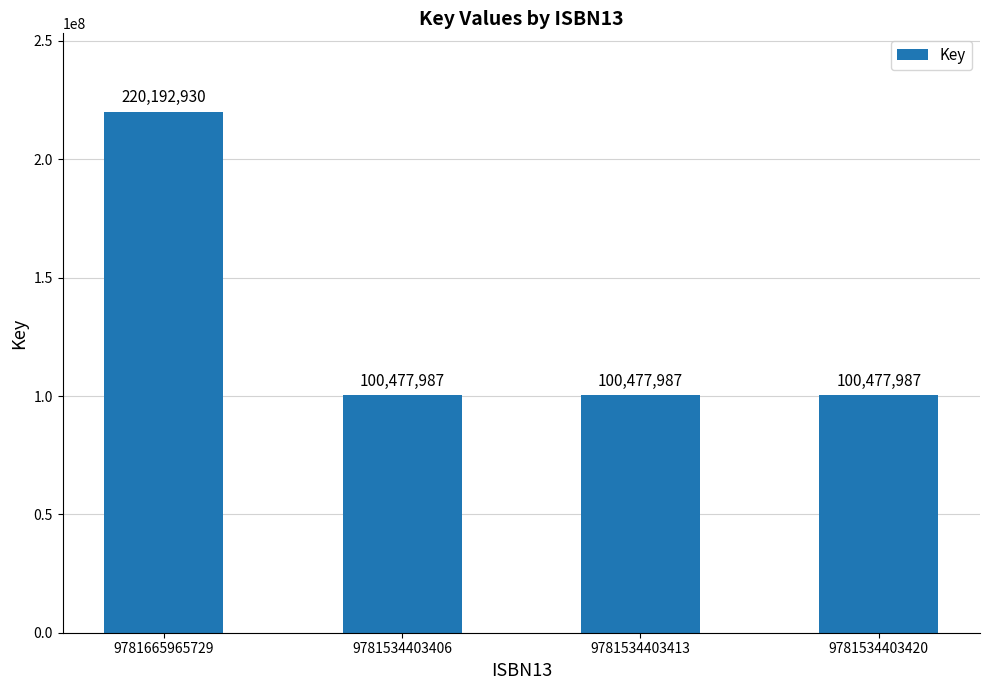

What is the change in value from 9781665965729 to 9781534403420?

-119714943